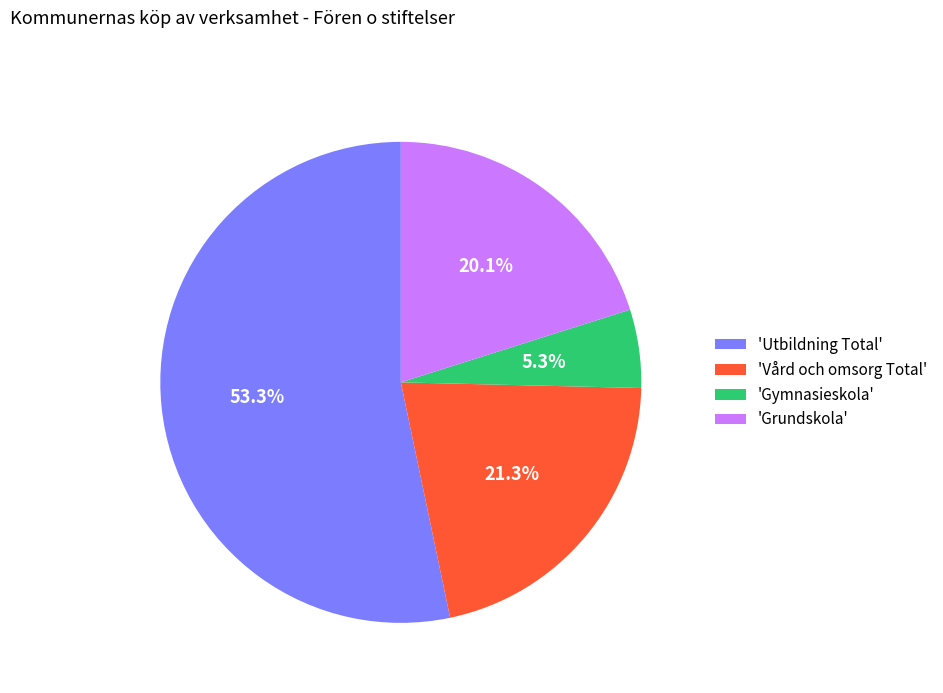

Between 'Utbildning Total' and 'Grundskola', which is larger?

'Utbildning Total'